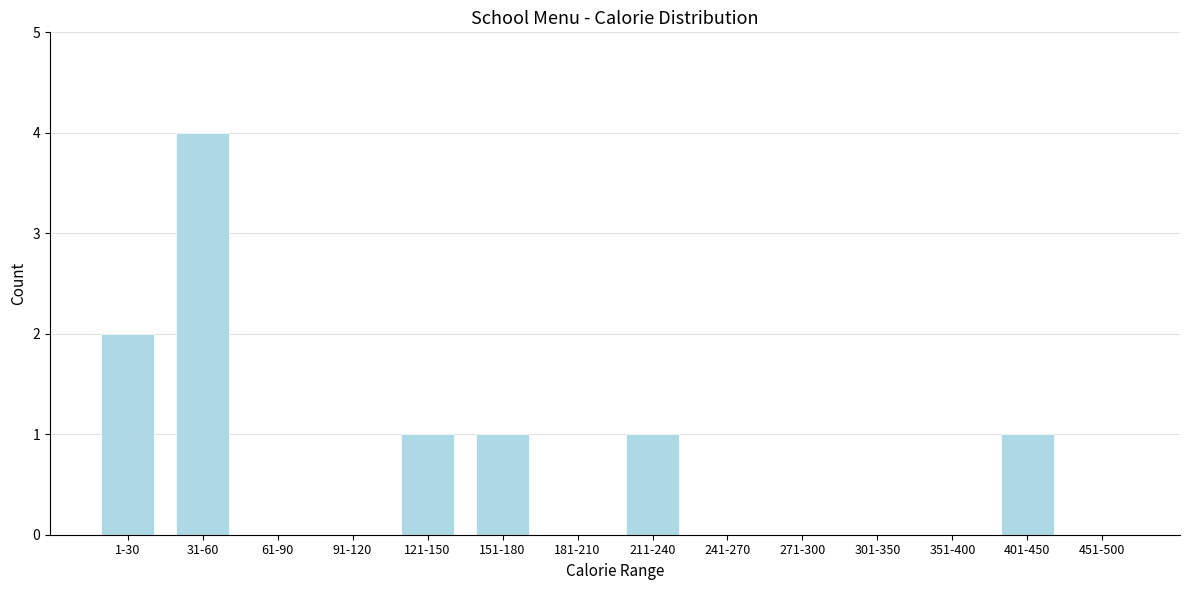

Reading right to left, extract all data points from this chart.

451-500=0	401-450=1	351-400=0	301-350=0	271-300=0	241-270=0	211-240=1	181-210=0	151-180=1	121-150=1	91-120=0	61-90=0	31-60=4	1-30=2